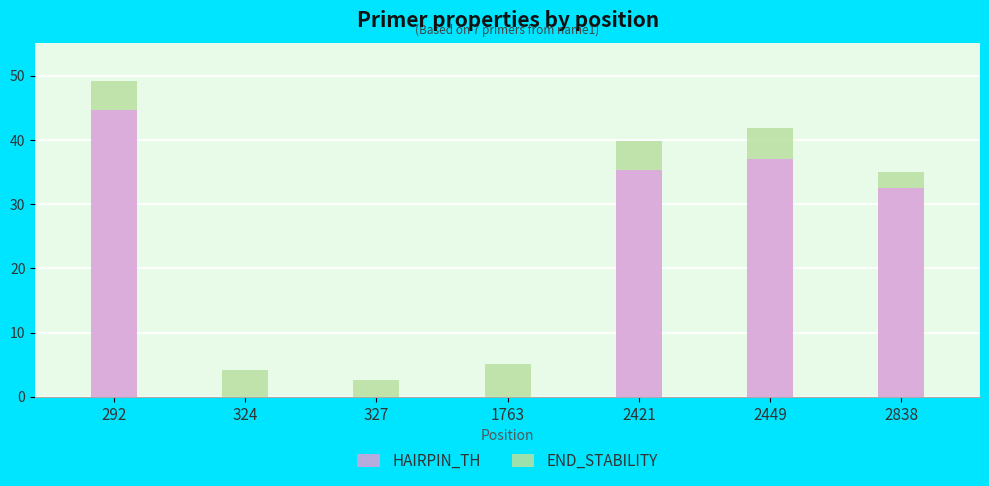

Reading right to left, list the values for the HAIRPIN_TH series.

2838=32.5	2449=37.0	2421=35.3	1763=0.0	327=0.0	324=0.0	292=44.7